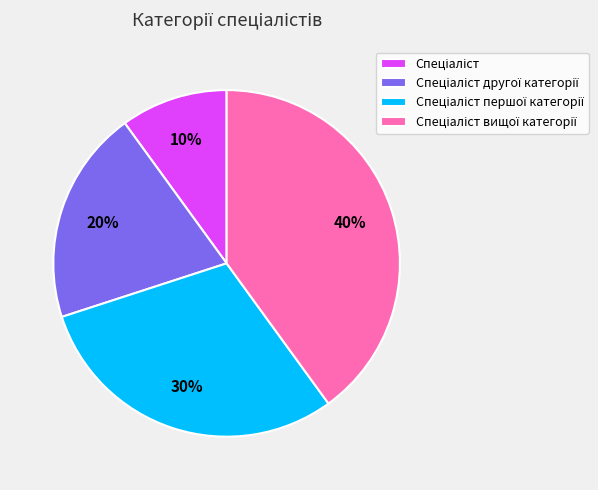

To the nearest percent, what is the difference between the largest and smallest slice percentages?

30%